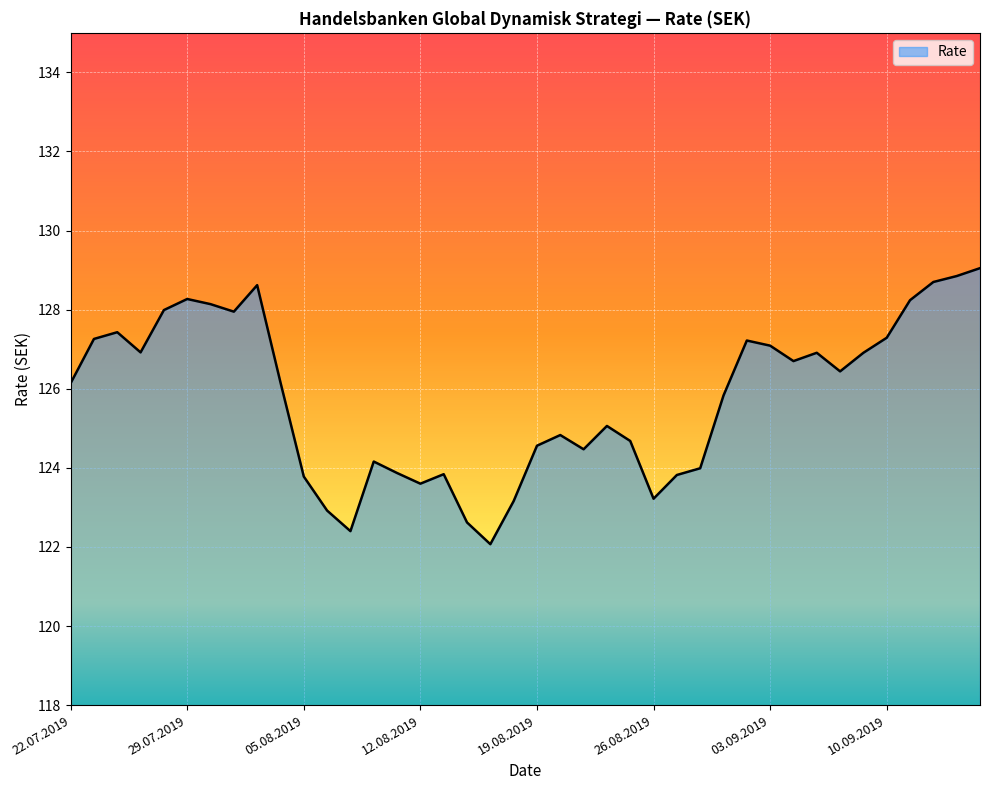

What is the greatest value displayed?

129.1